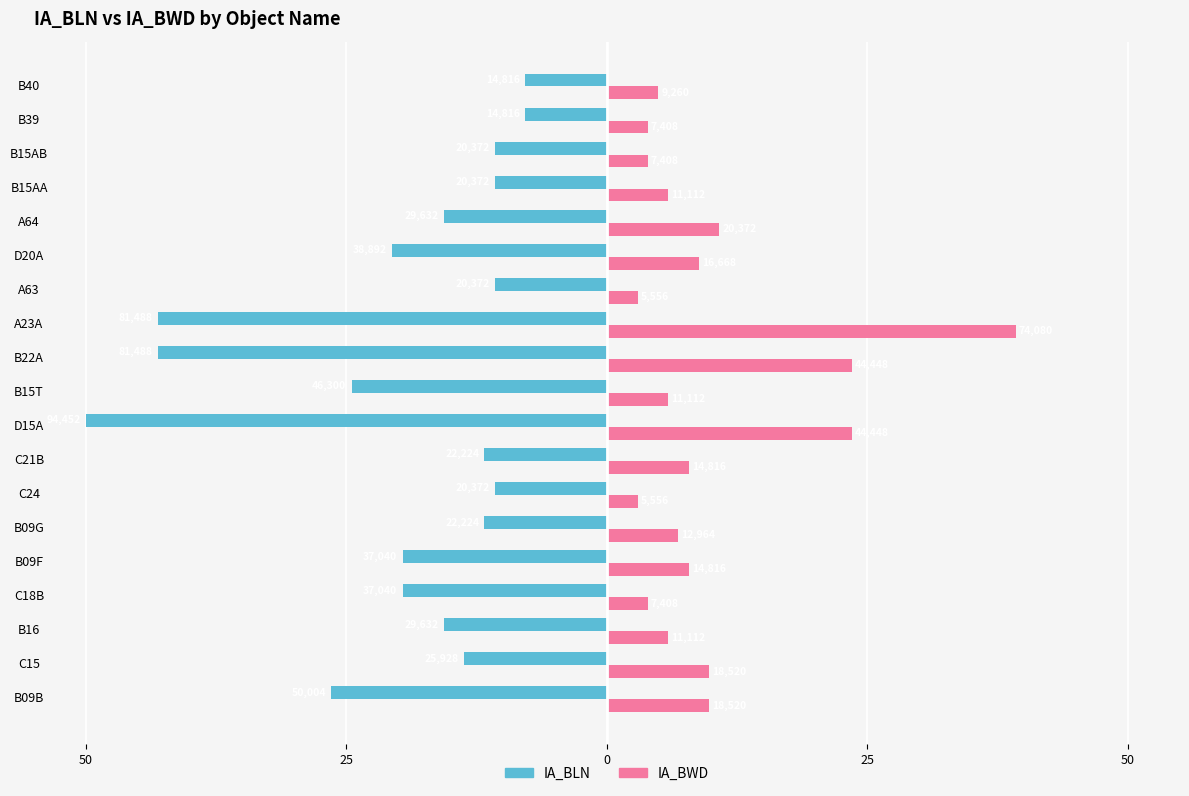

What are all the series names shown in the legend?

IA_BLN, IA_BWD